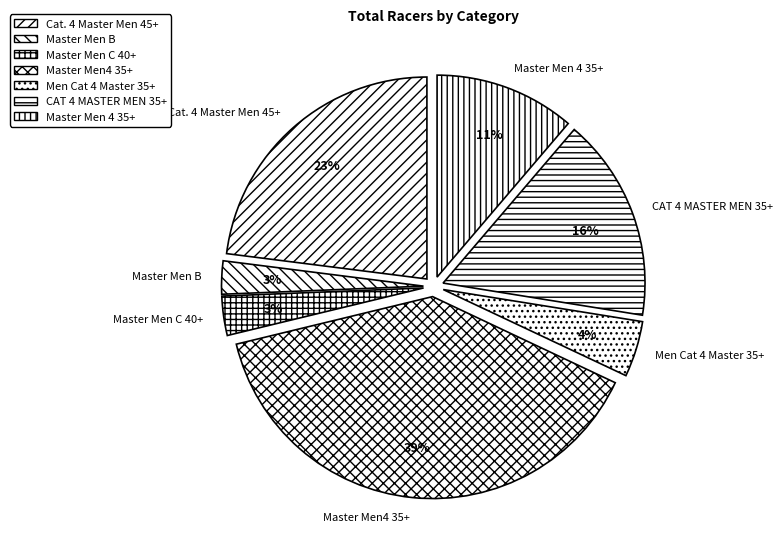

True or false: CAT 4 MASTER MEN 35+ accounts for 28% of the total.

False